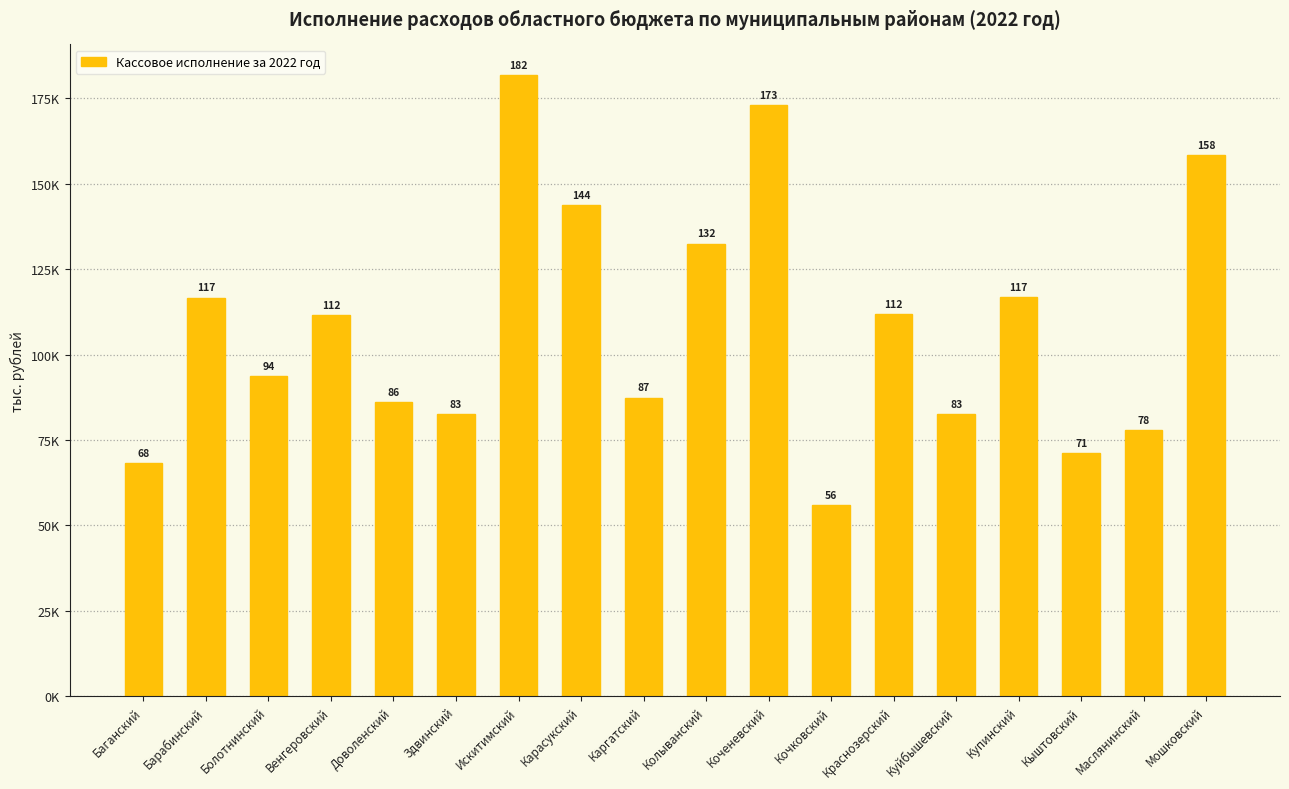

What is the difference between the maximum and minimum values?

125666.3